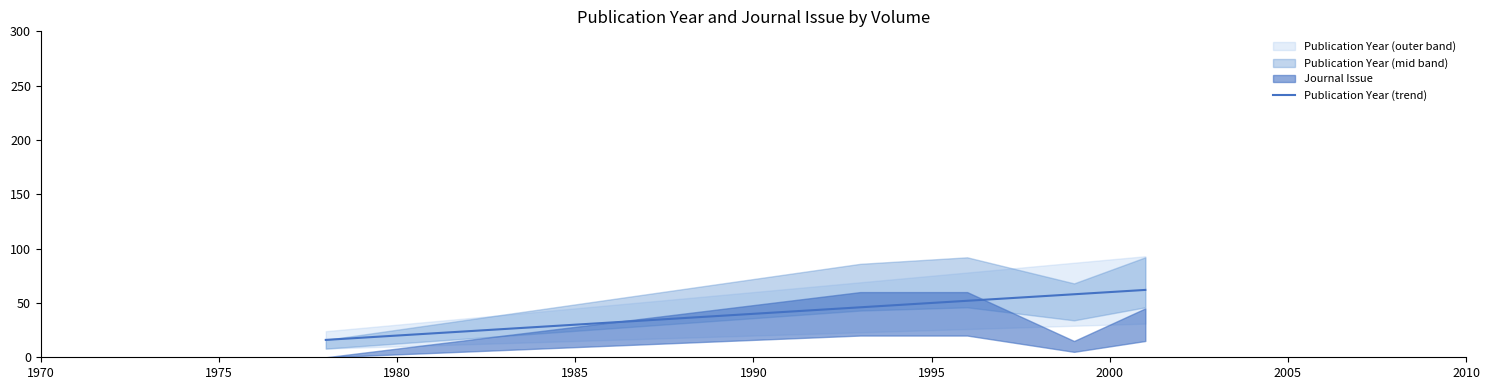

What is the difference between the second highest and minimum values?

44